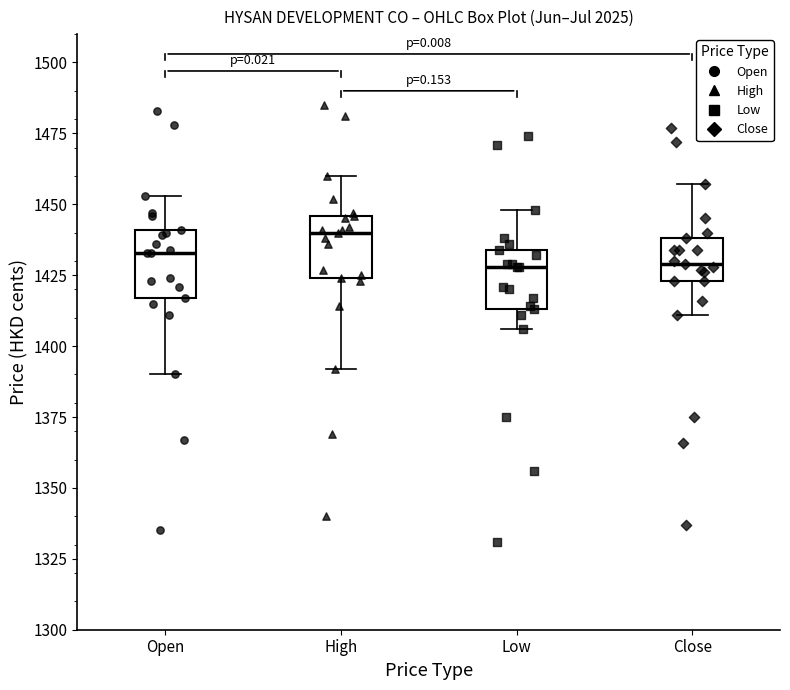

Which box has the highest median line?

High